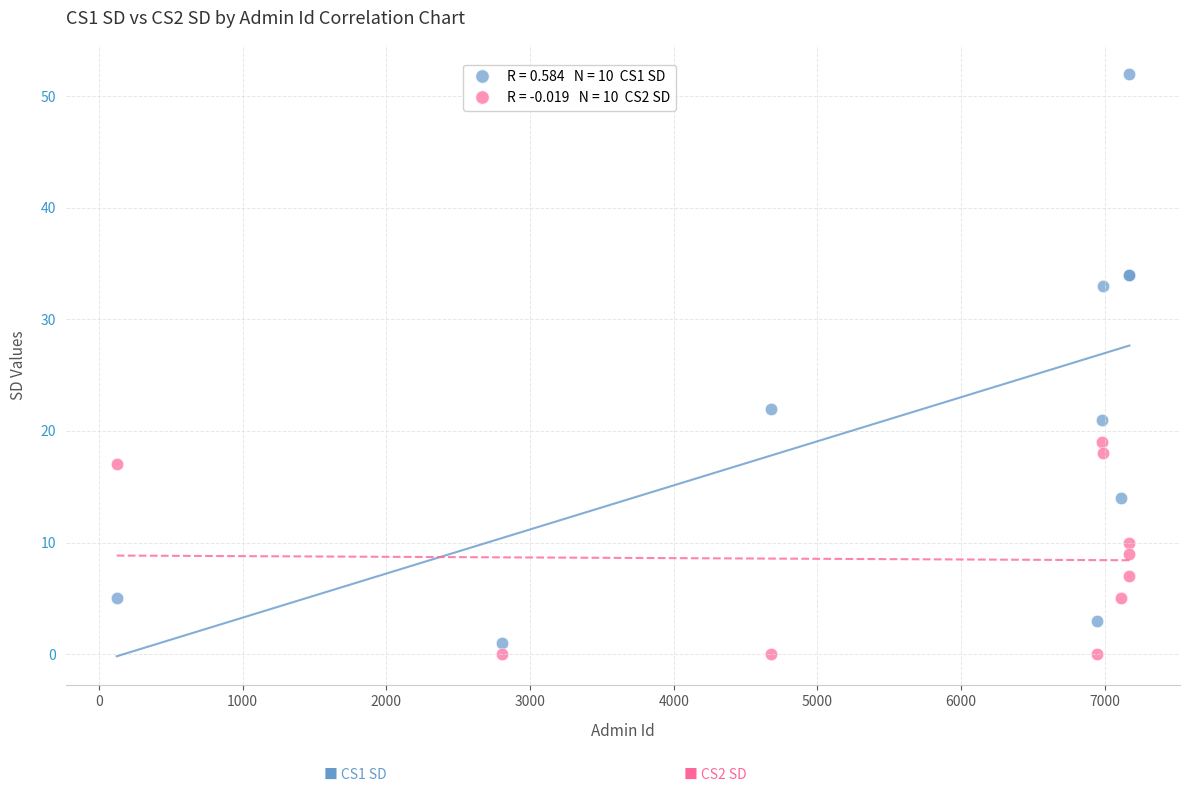

Across all series, what Y value is closest to 26?

22